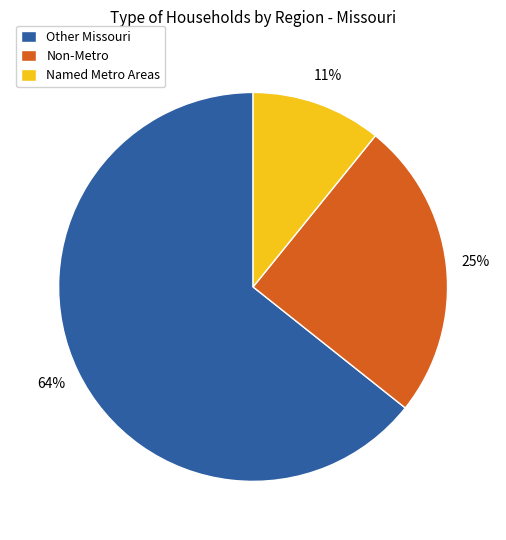

Is it true that Non-Metro is 18% of the pie?

False